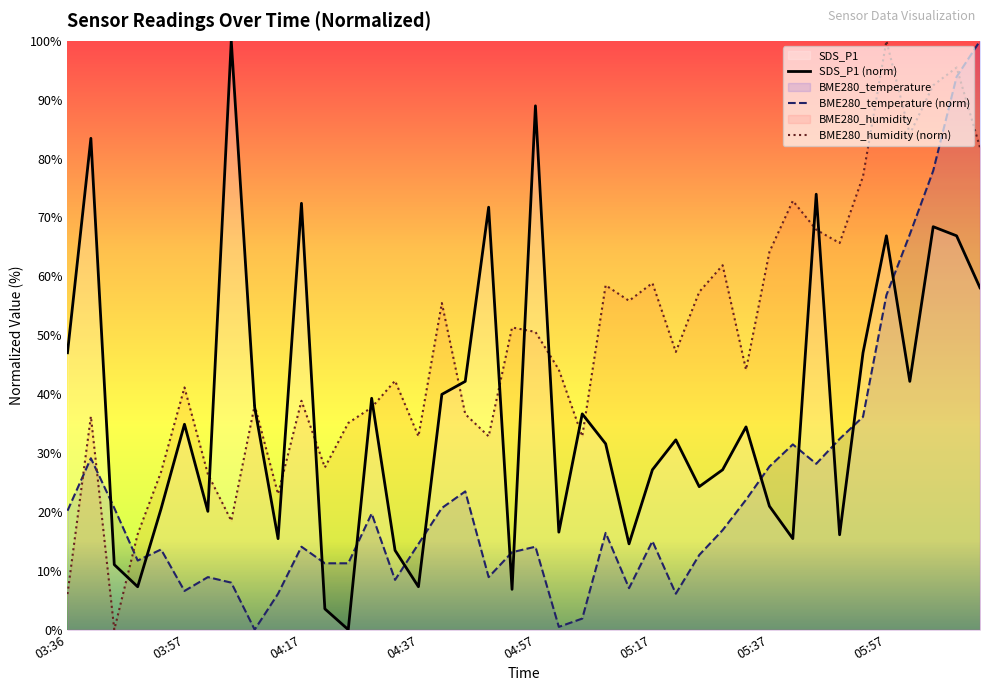

Rank the series by their average value, from lowest to highest.

BME280_temperature (norm), SDS_P1 (norm), BME280_humidity (norm)